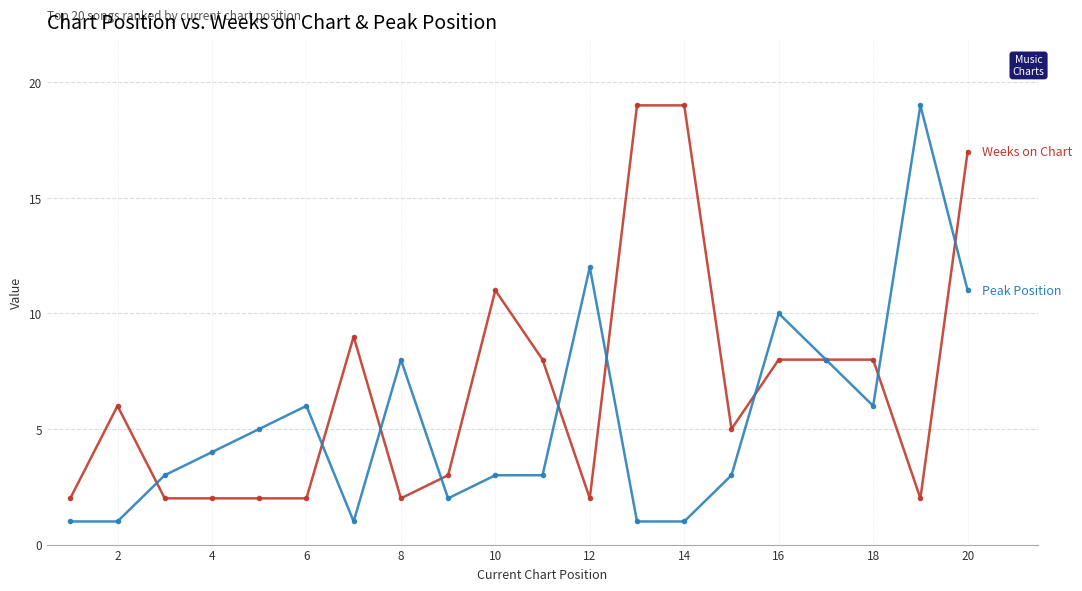

What is the greatest value displayed?

19